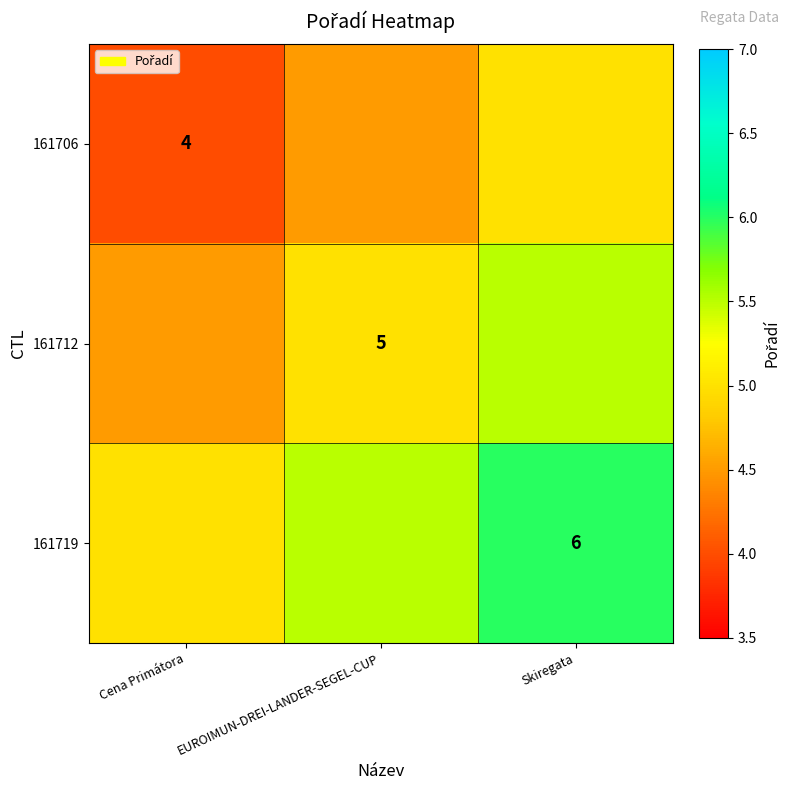

Is it true that 161706 equals 2.2 at Cena Primátora?

False